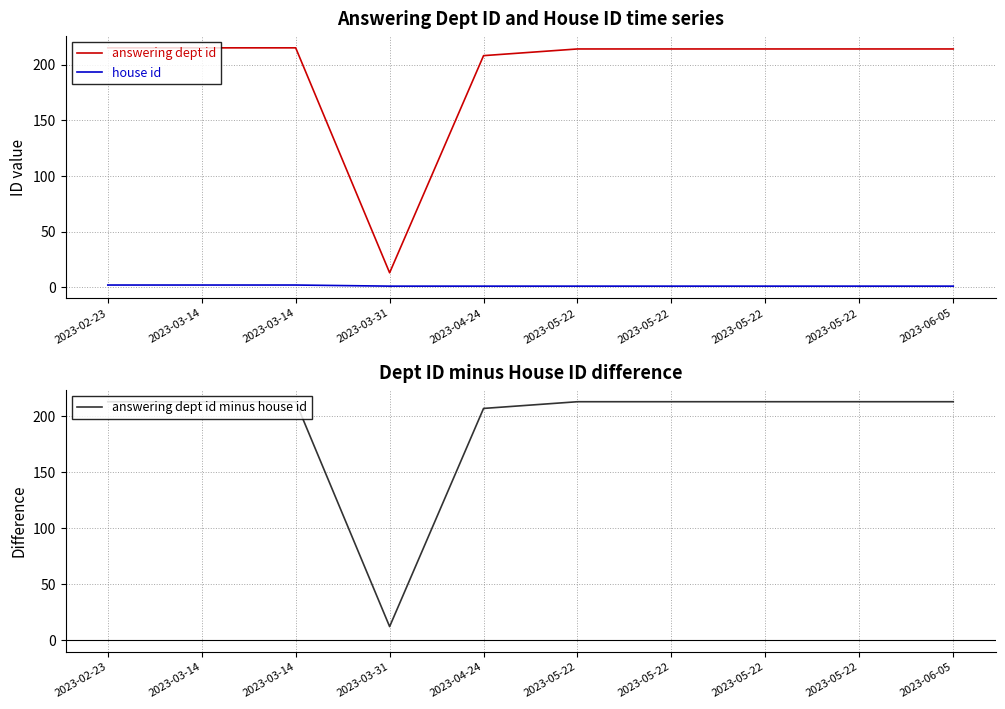

What is the label of the 7th point from the left?

2023-05-22